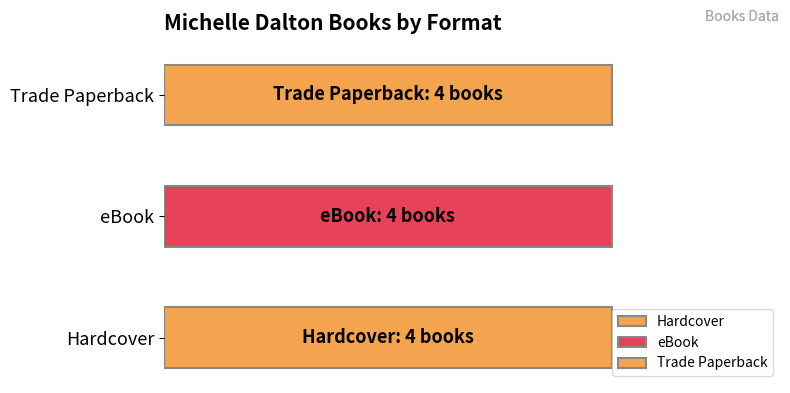

The value of Trade Paperback at Swept Away is 59464310. True or false?

False